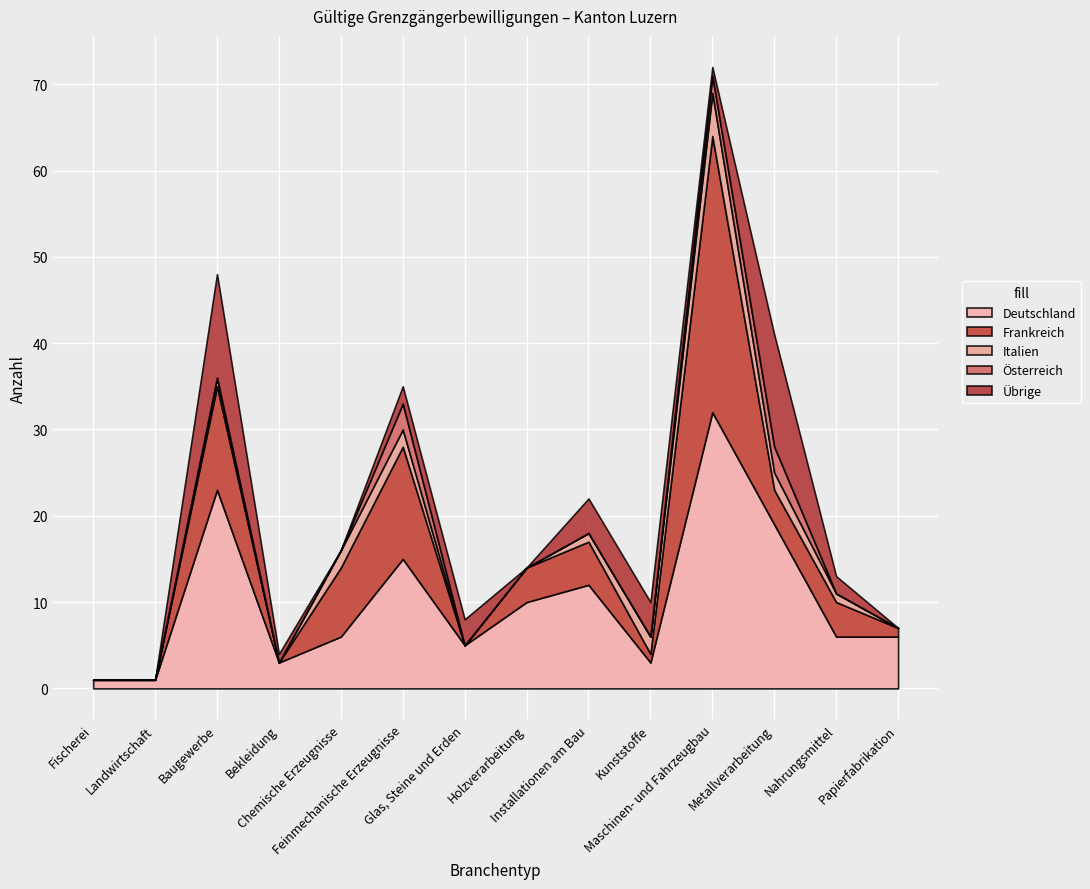

At which label is Italien closest to 2?

Chemische Erzeugnisse